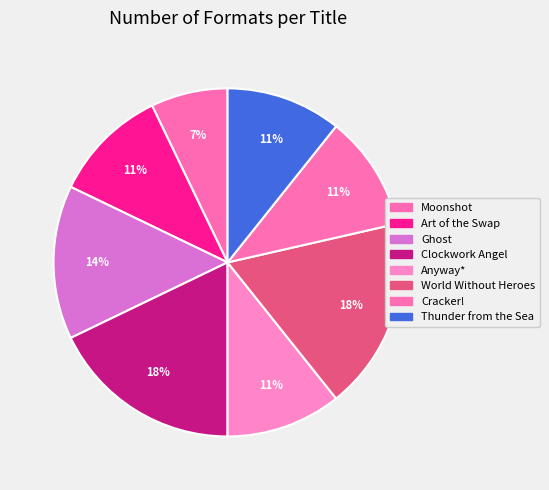

Approximately how many times larger is the value at Moonshot compared to World Without Heroes?

0.4